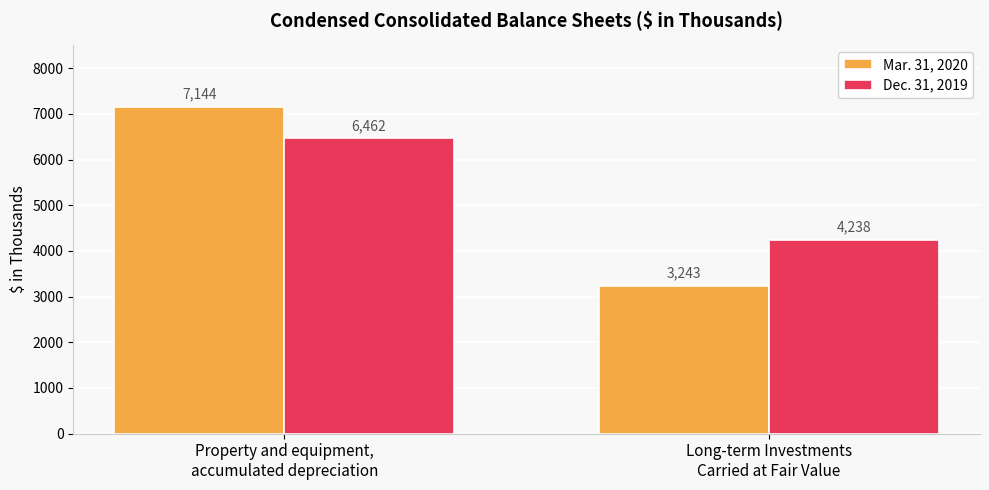

The Dec. 31, 2019 series shows 7521 at Long-term Investments
Carried at Fair Value. True or false?

False